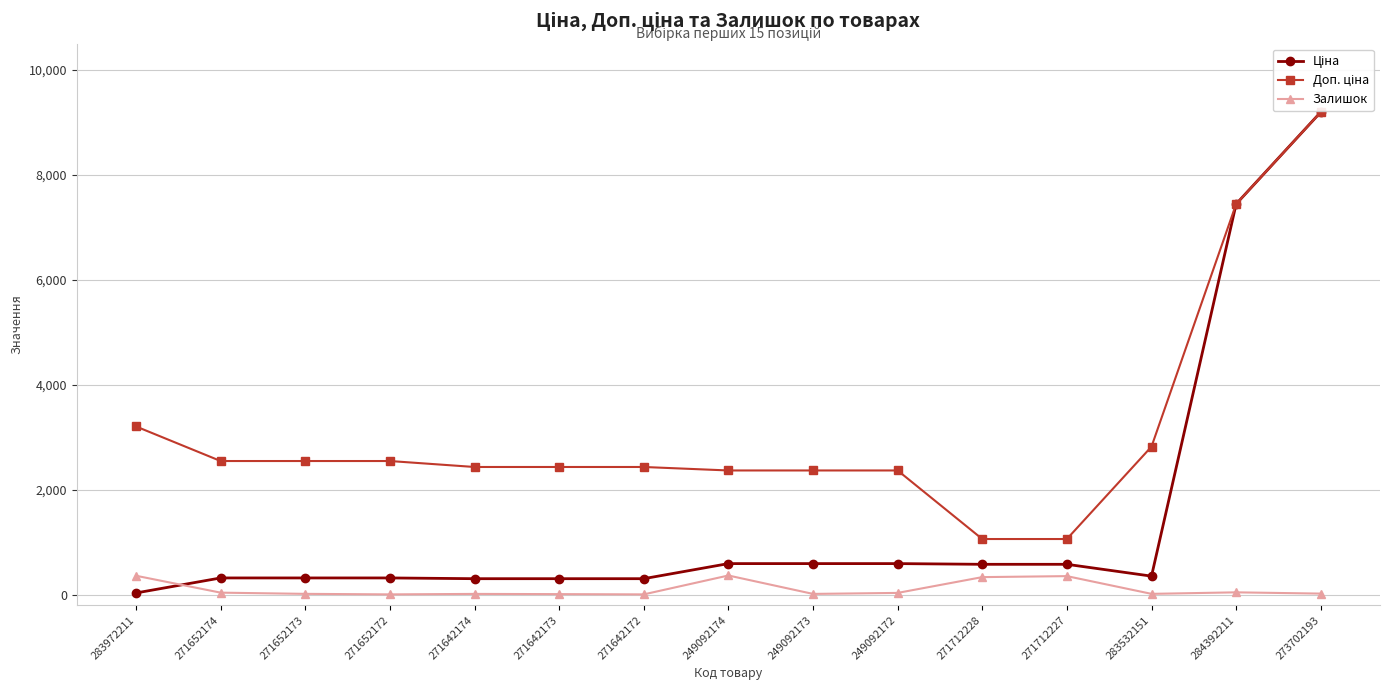

What is the approximate value of Залишок at 271712228?

334